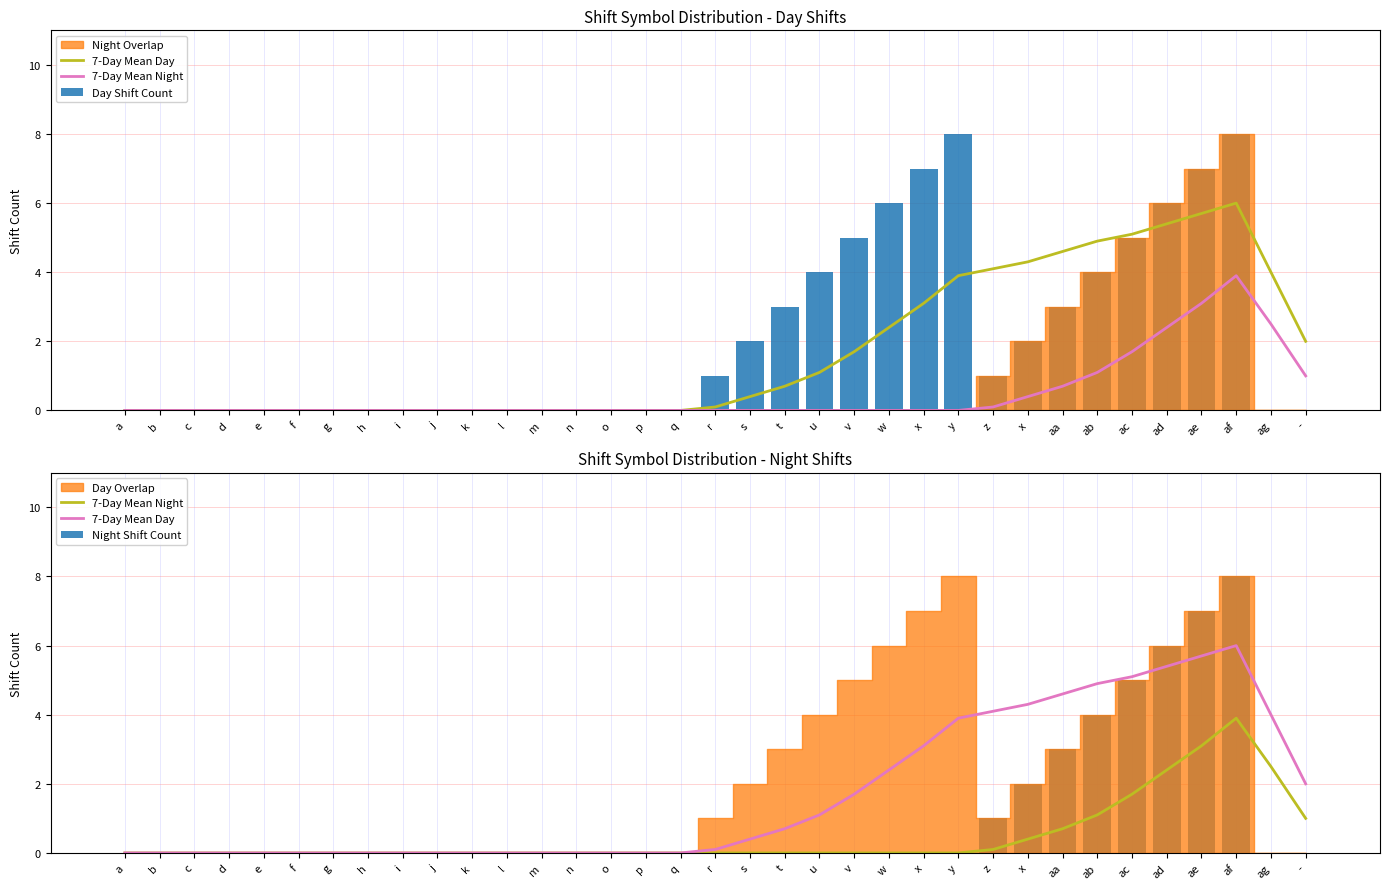

At which label does Night Shift Count reach its minimum?

a